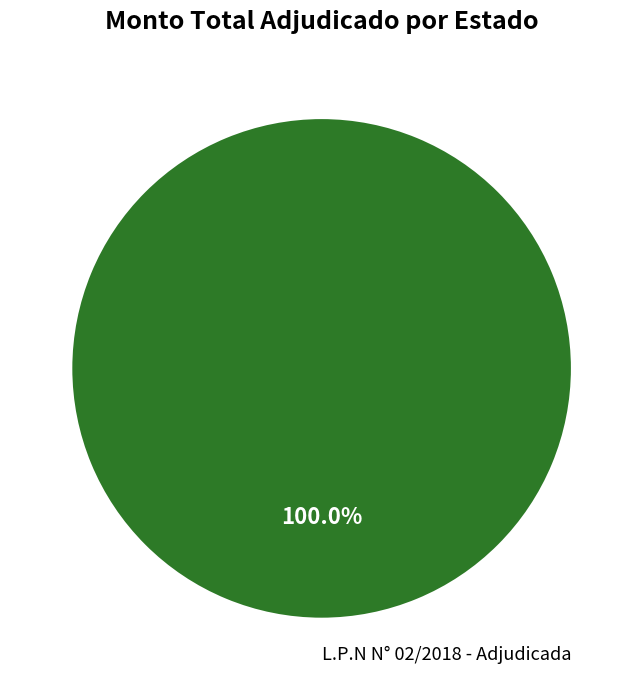

Rank the categories by value from highest to lowest.

L.P.N N° 02/2018 - Adjudicada